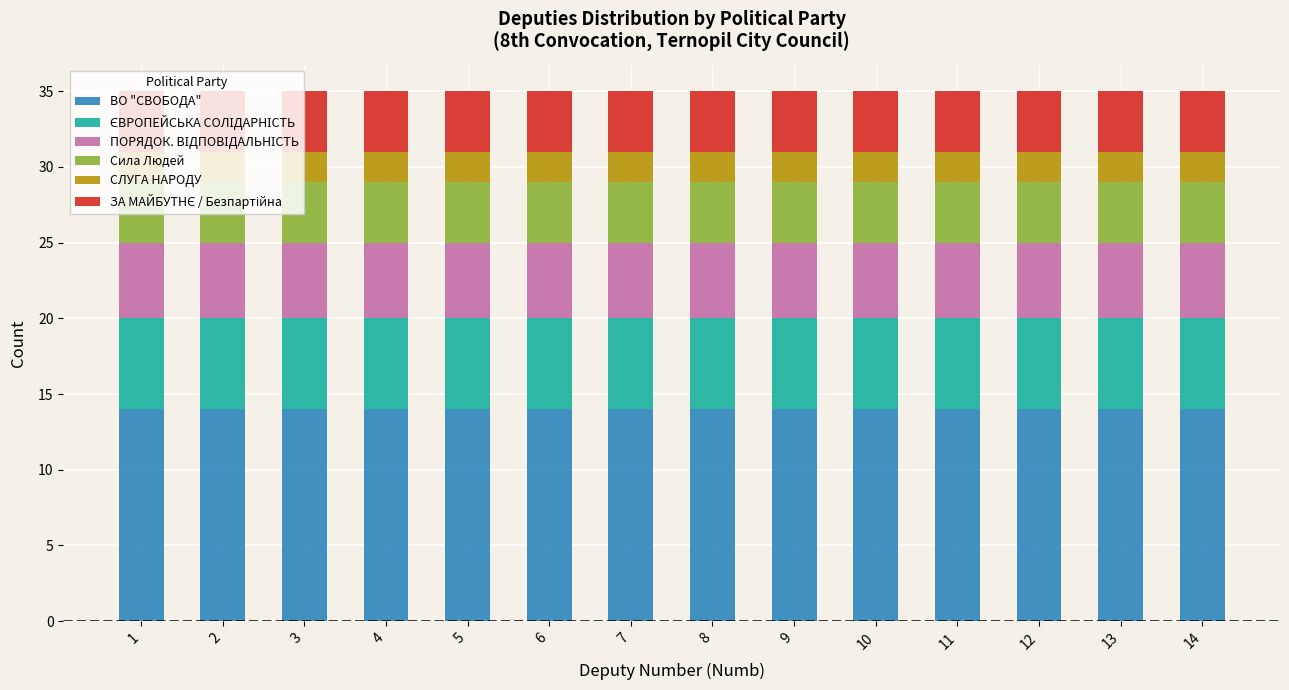

What is the total value across all series at 2?

35